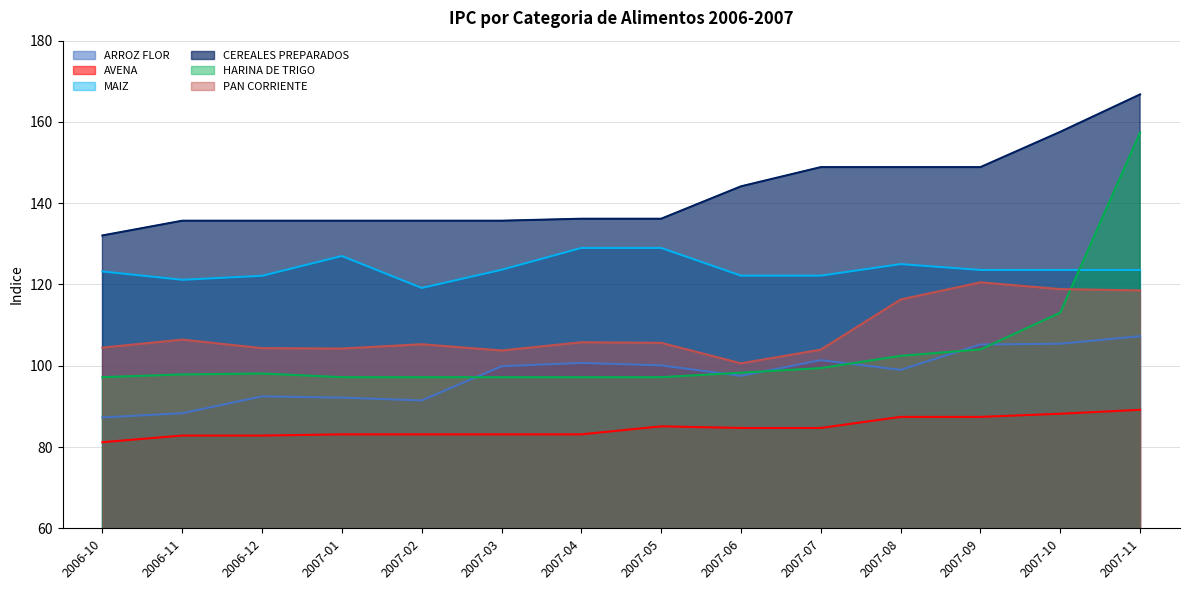

At 2007-11, list the series in order from largest to smallest.

CEREALES PREPARADOS, HARINA DE TRIGO, MAIZ, PAN CORRIENTE, ARROZ FLOR, AVENA